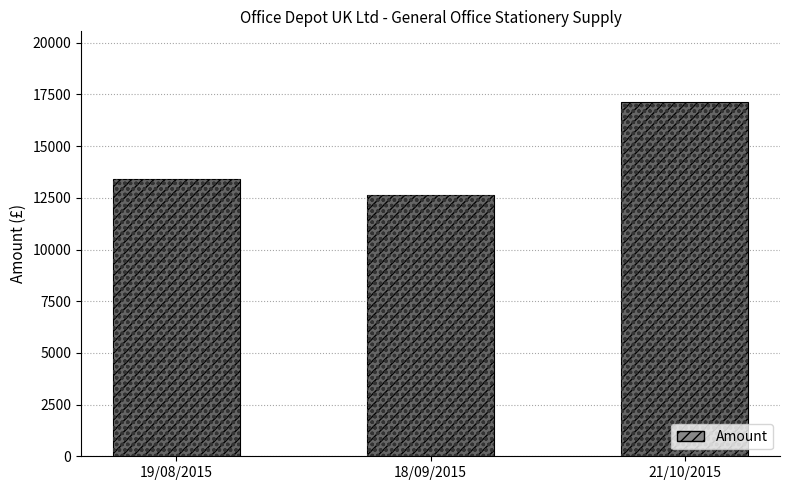

How many data points in Amount (pattern) are above 13424?

2